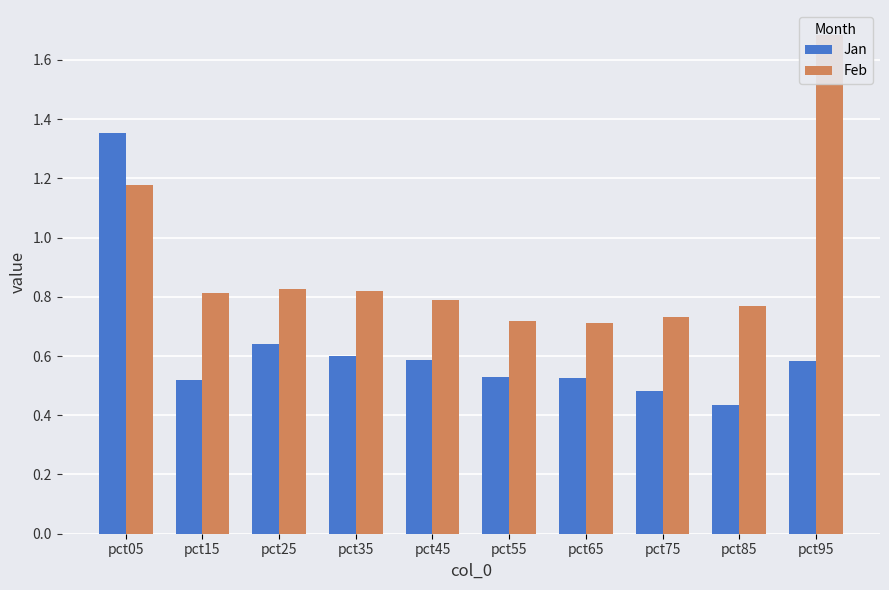

The value of Jan at pct15 is 0.5. True or false?

True